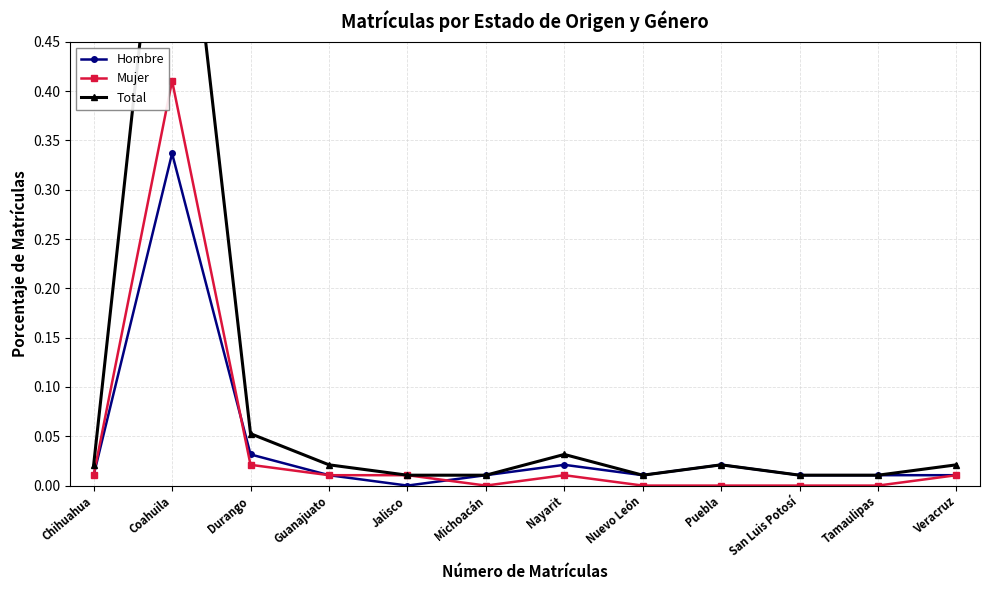

Rank the series by their maximum value, from highest to lowest.

Total, Mujer, Hombre